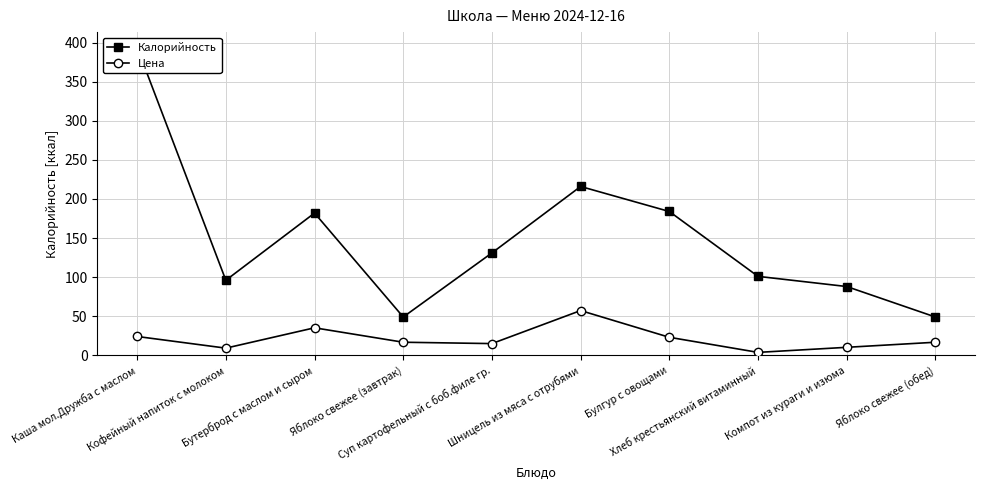

Rank the series at Суп картофельный с боб.филе гр. from highest to lowest value.

Калорийность, Цена